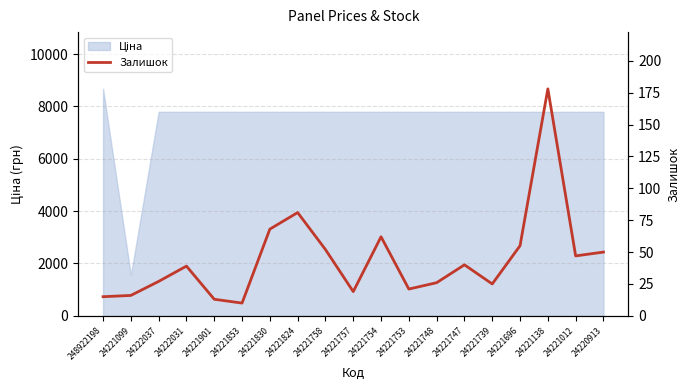

Does the chart have visible grid lines?

Yes